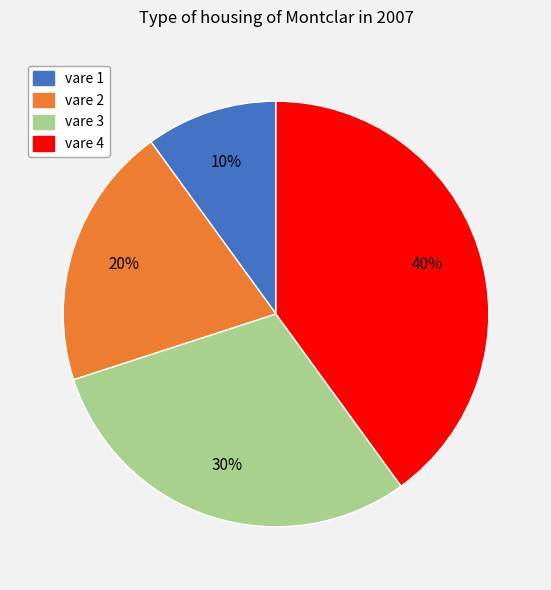

Is it true that vare 3 is 20% of the pie?

False